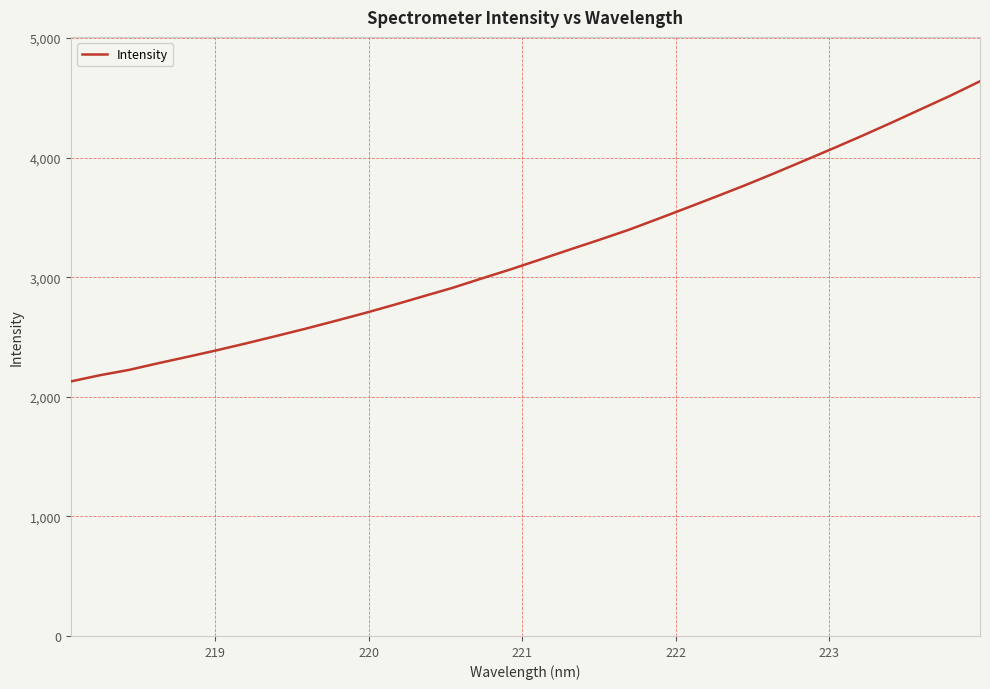

How many categories are shown in the chart?

32